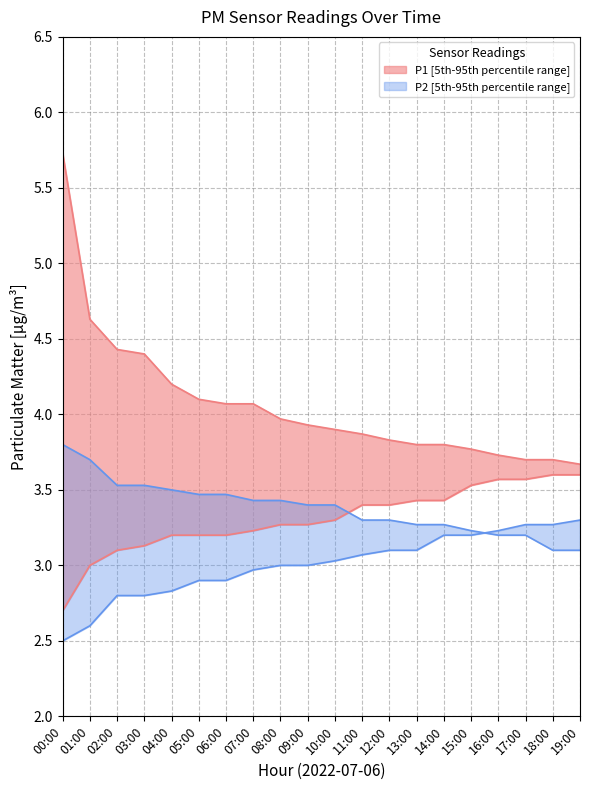

What is the label of the 4th point from the left?

03:00